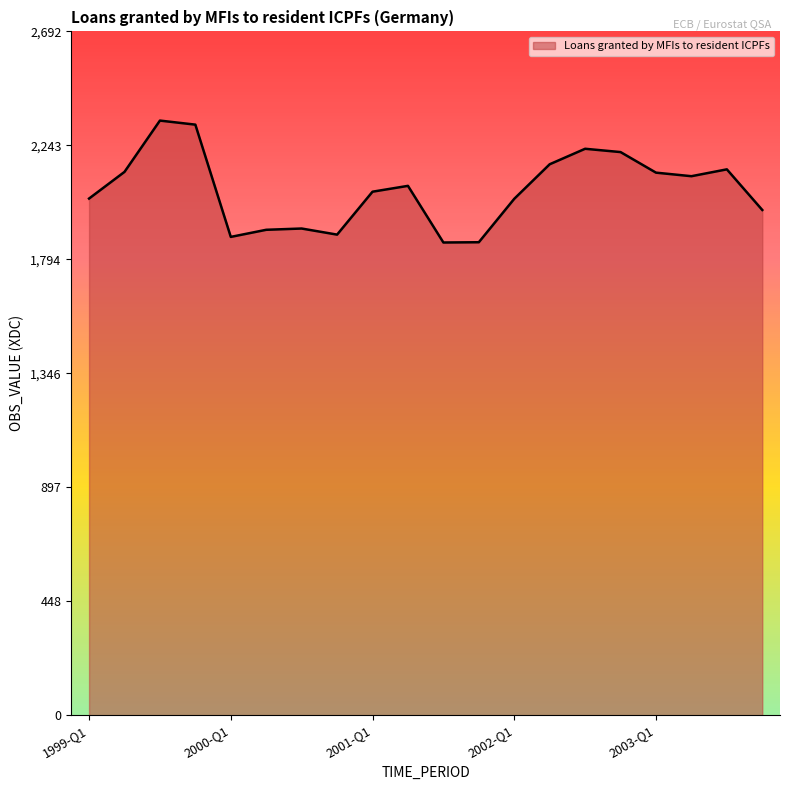

What is the smallest value displayed?

1861